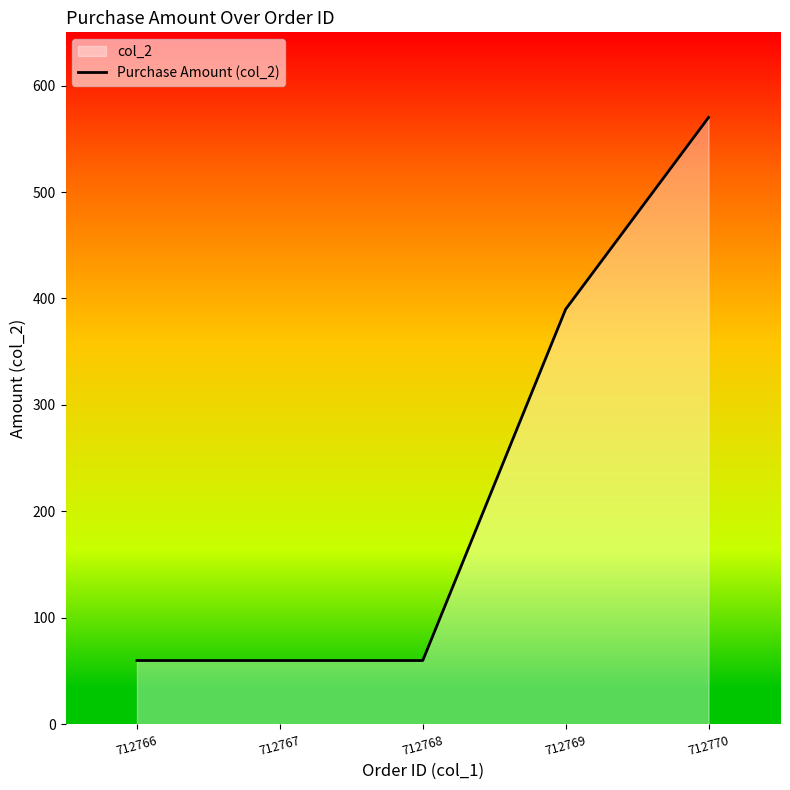

What is the value of the 4th point from the left?

389.9